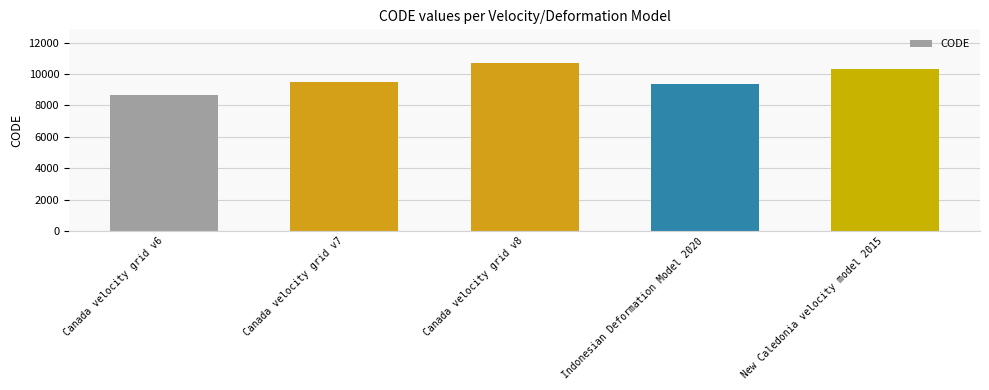

The value at New Caledonia velocity model 2015 is 10323. True or false?

True